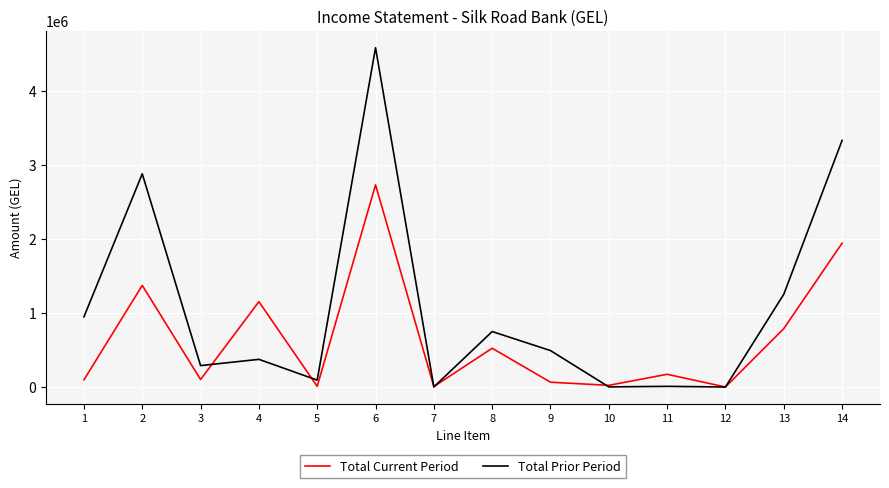

The value of Total Current Period at 2 is 449399.9. True or false?

False